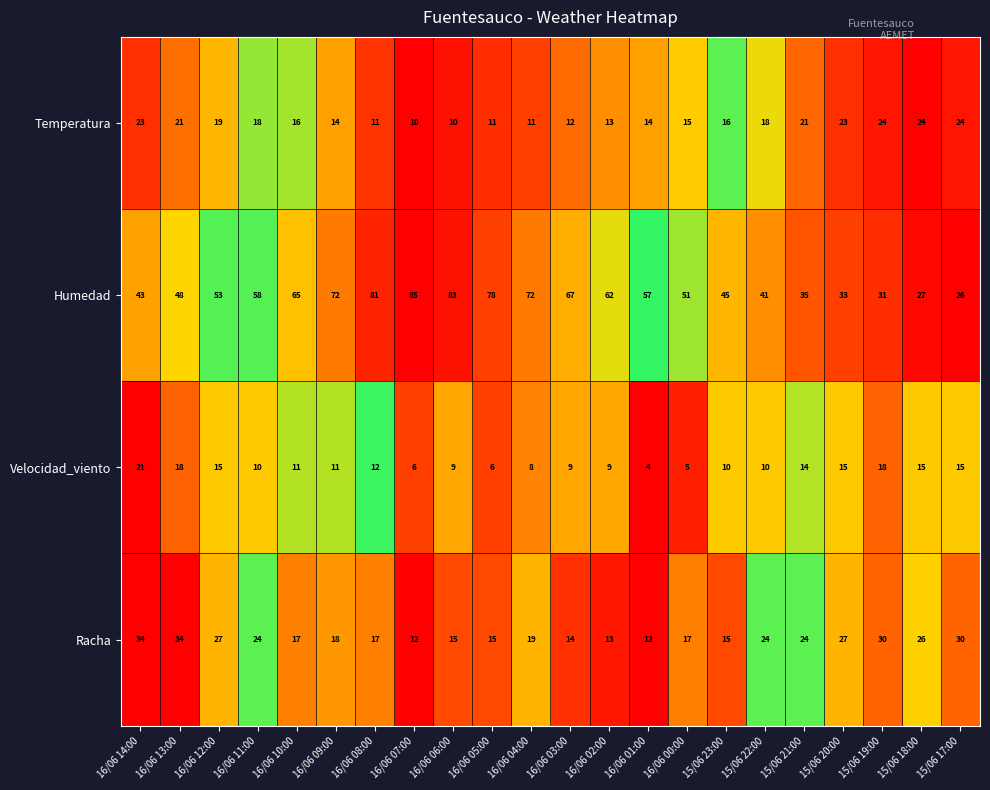

How many distinct data groups are displayed?

4